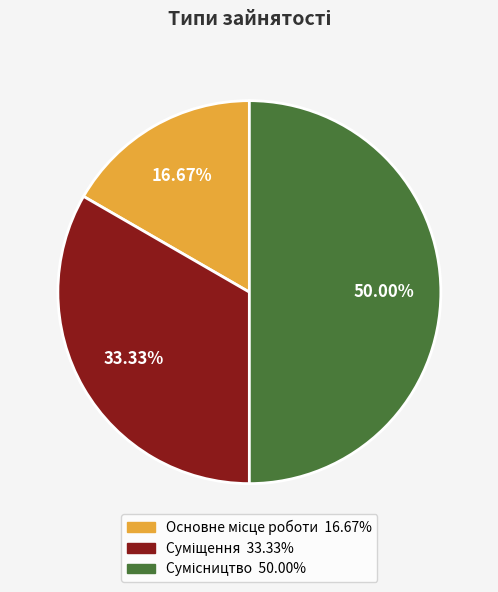

Is Основне місце роботи the majority of the pie?

No